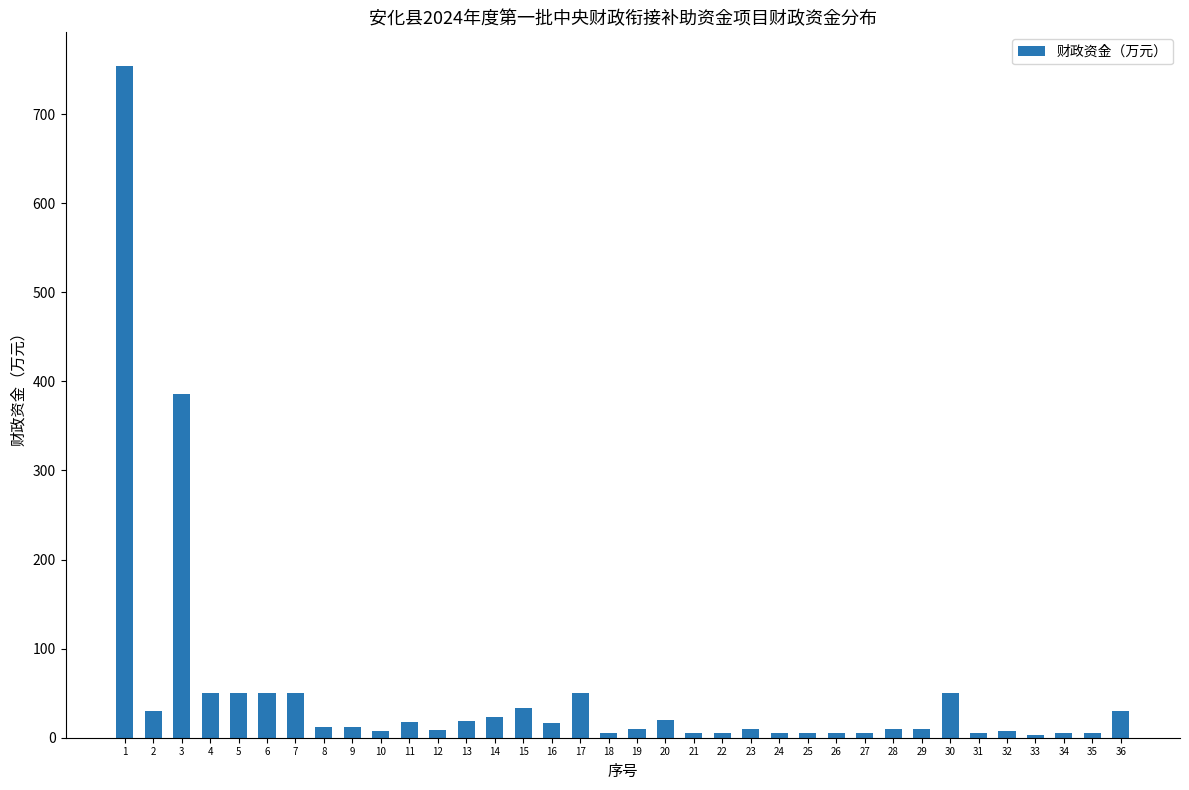

What is the difference between the second highest and second lowest values?

380.3